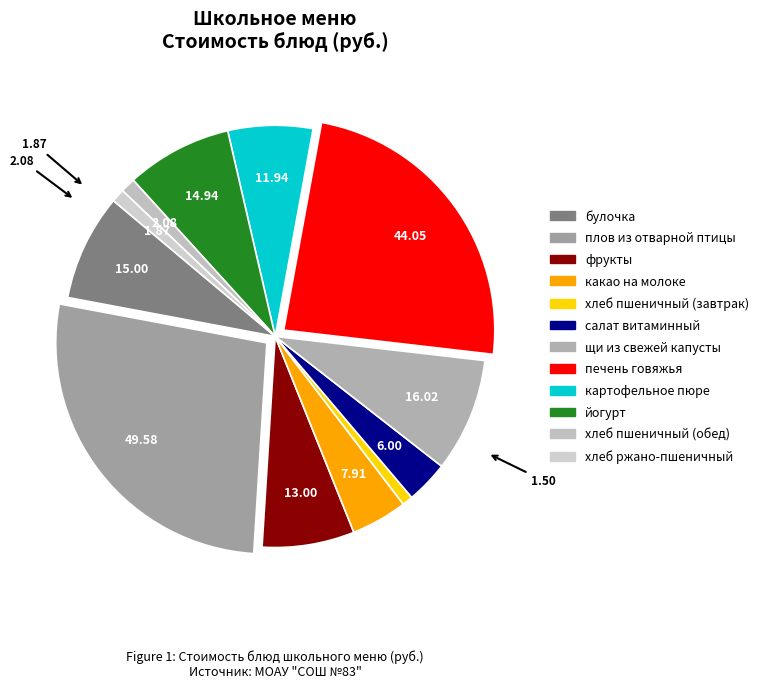

Between картофельное пюре and йогурт, which is larger?

йогурт